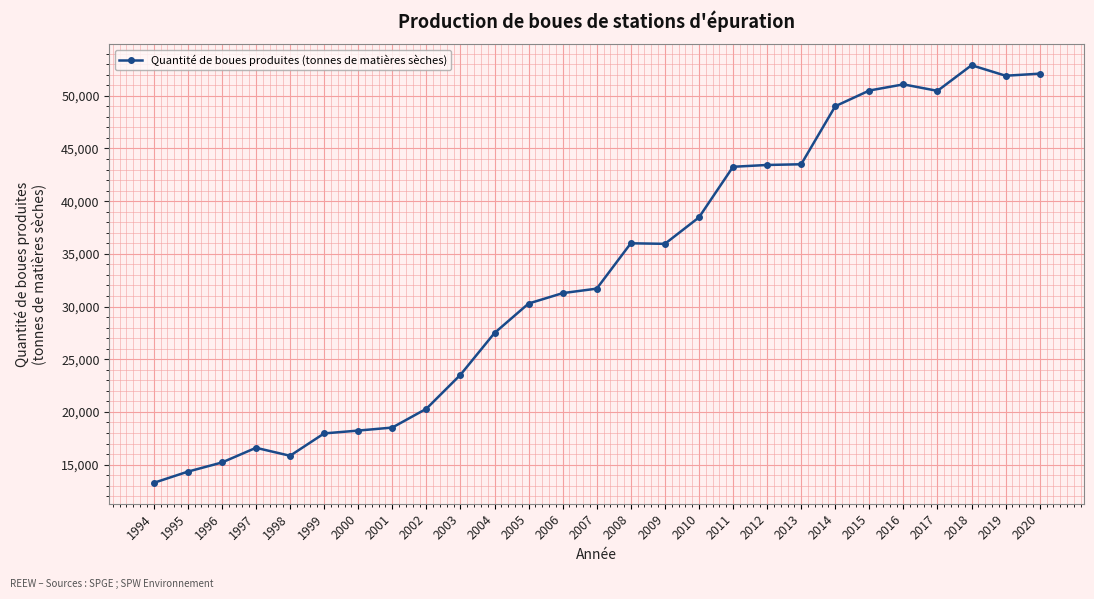

What is the change in value from 1997 to 2018?

+36307.2